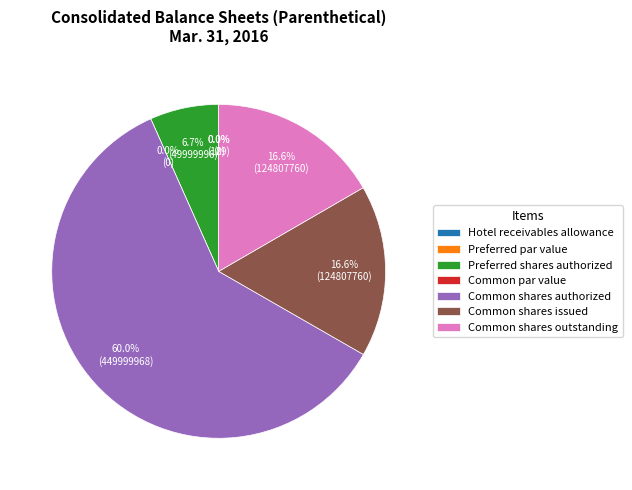

Does Common shares, par value represent more than half of the total?

No